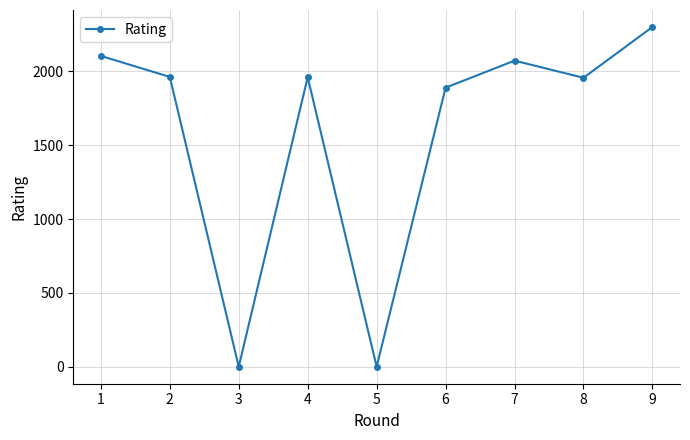

At which label is the value closest to 1150?

6